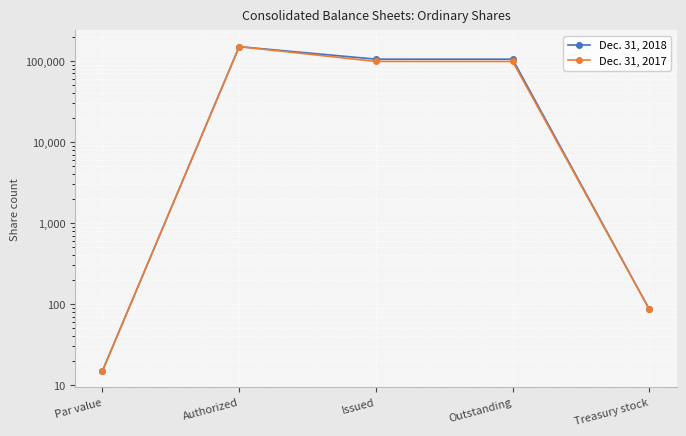

What is the difference between the Dec. 31, 2017 values at Treasury stock and Issued?

98458